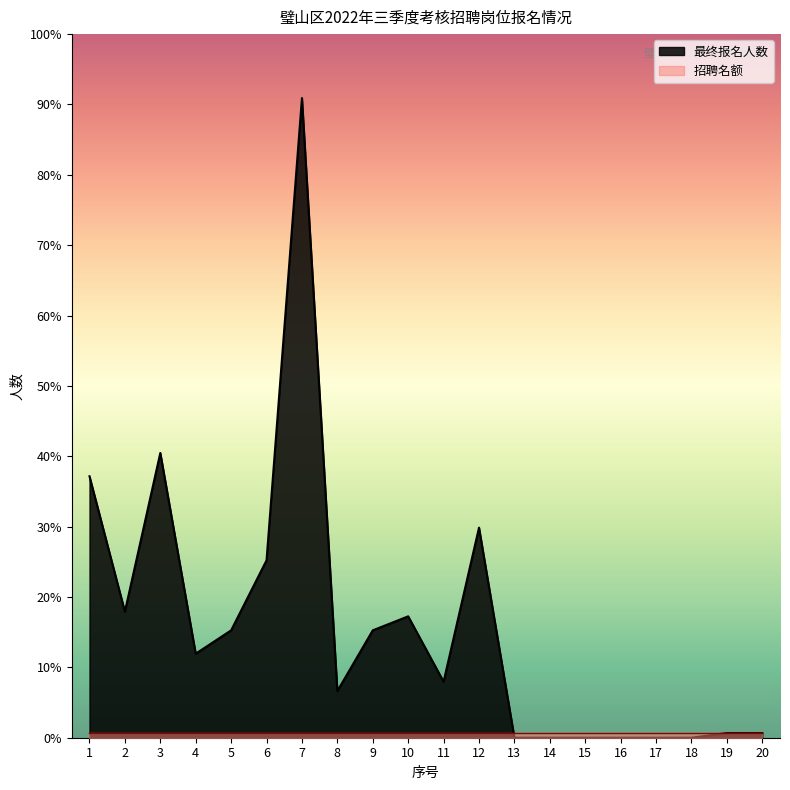

List the labels in order of value, smallest first.

13, 14, 15, 16, 17, 18, 19, 20, 8, 11, 4, 5, 9, 10, 2, 6, 12, 1, 3, 7